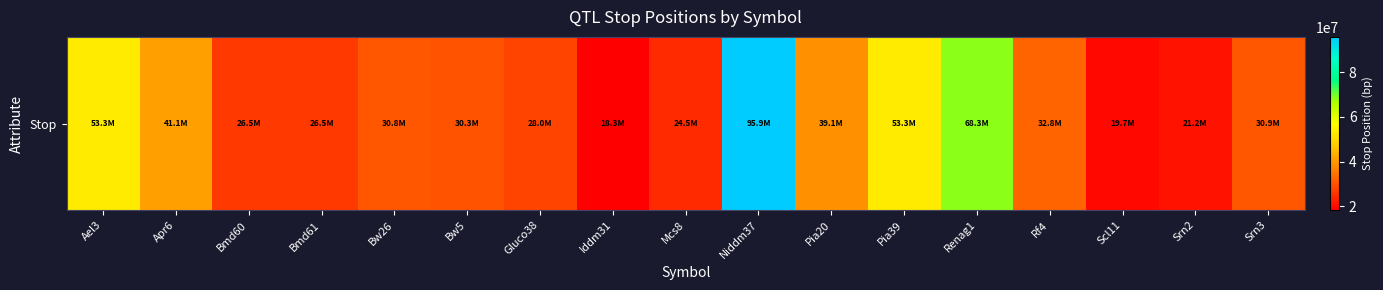

The chart shows a value of 24531477 at Mcs8. True or false?

True